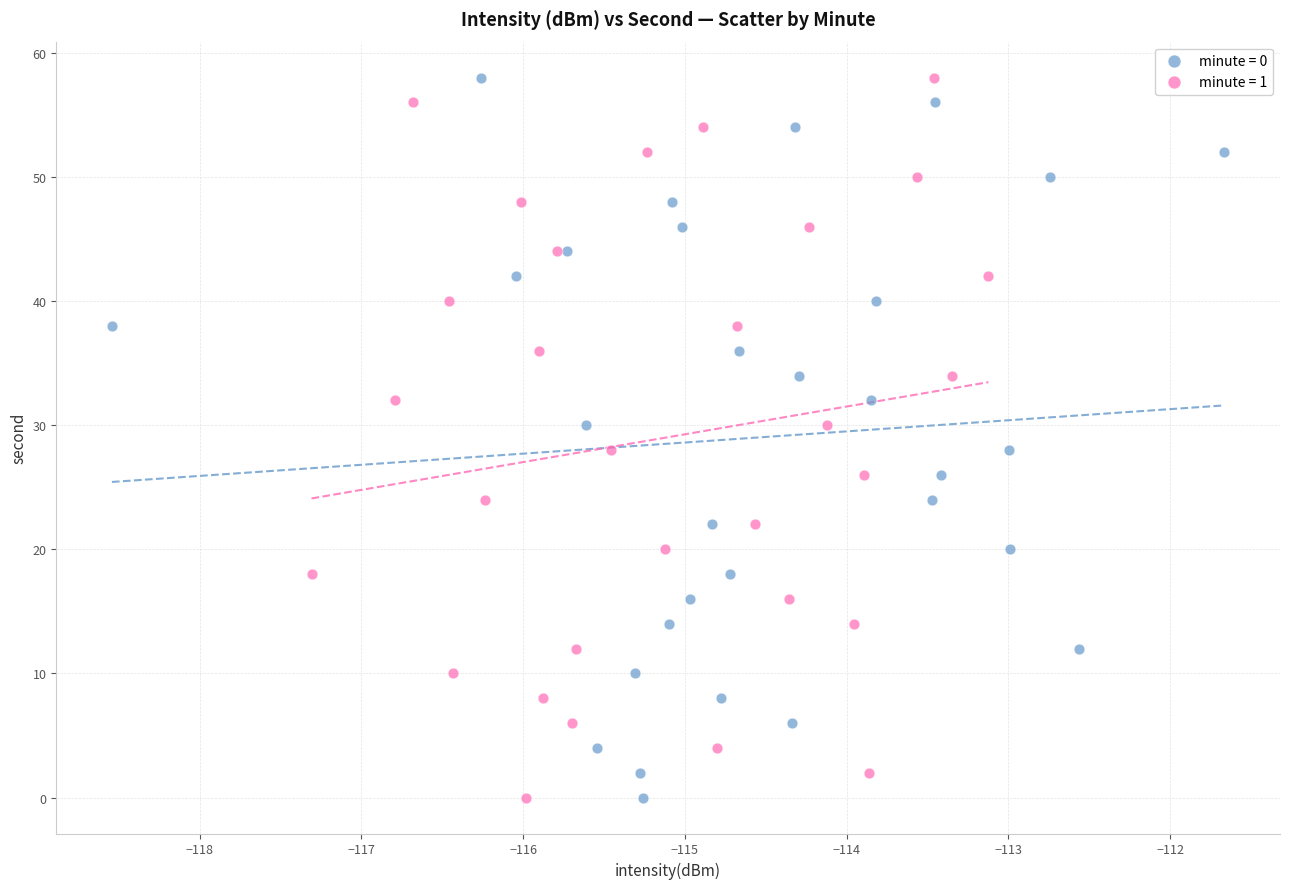

What are all the series names shown in the legend?

minute = 0, minute = 1